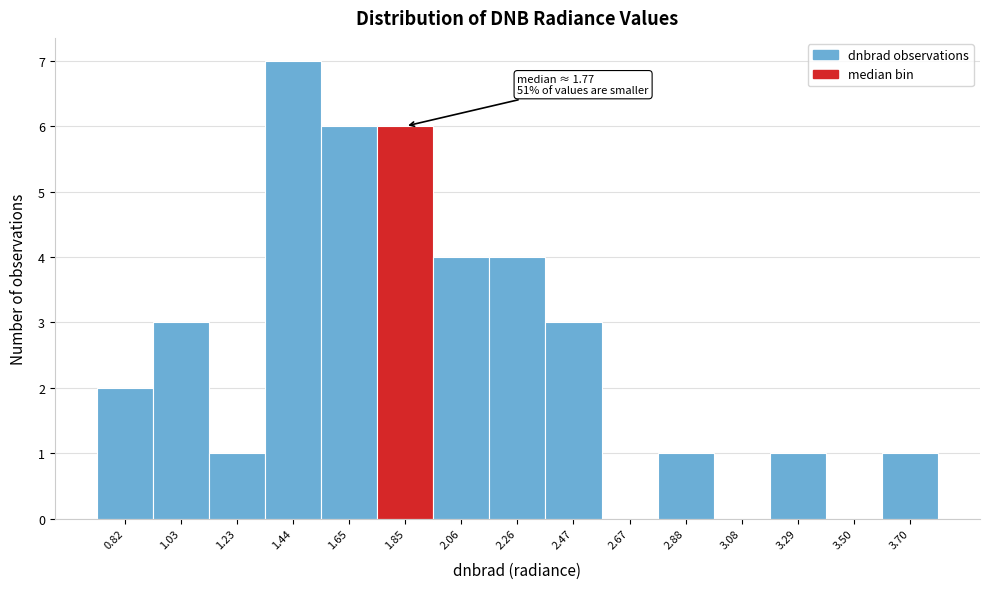

Over which range of the x-axis is the bar tallest?

1.35 to 1.55